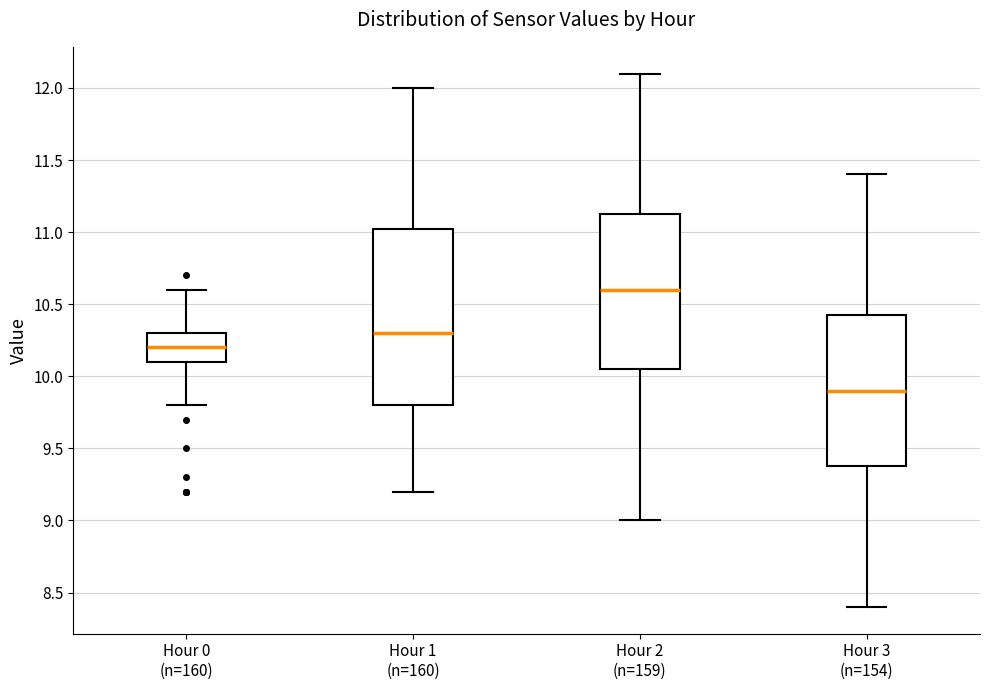

Reading left to right, transcribe this box plot: for each box, give where its median line is, the range the box spans, and where its two whiskers end, as read against the y-axis. The values are not printed on the chart, so give them approximately, as read against the axis.

Hour 0 (n=160): median 10.20, box 10.10 to 10.30, whiskers 9.80 to 10.60
Hour 1 (n=160): median 10.30, box 9.80 to 11.05, whiskers 9.20 to 12.00
Hour 2 (n=159): median 10.60, box 10.05 to 11.15, whiskers 9.00 to 12.10
Hour 3 (n=154): median 9.90, box 9.40 to 10.45, whiskers 8.40 to 11.40